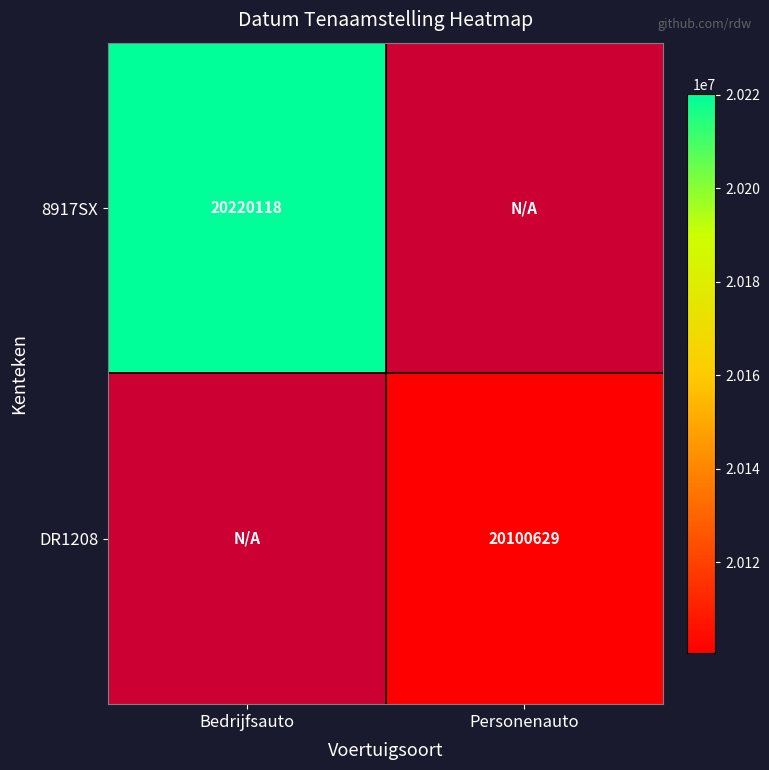

Which has a higher value, Personenauto or Bedrijfsauto?

Bedrijfsauto